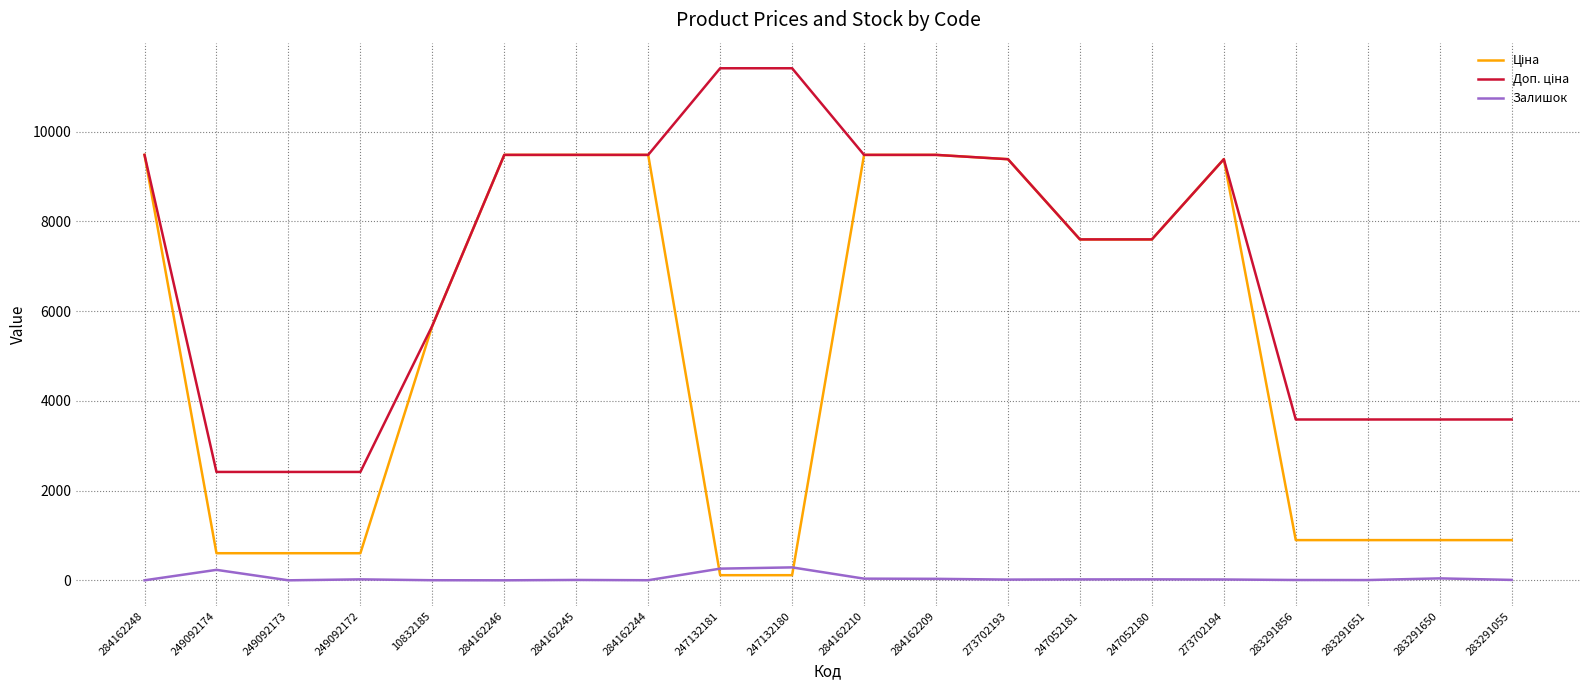

Is this an area chart (filled region under the line)?

No